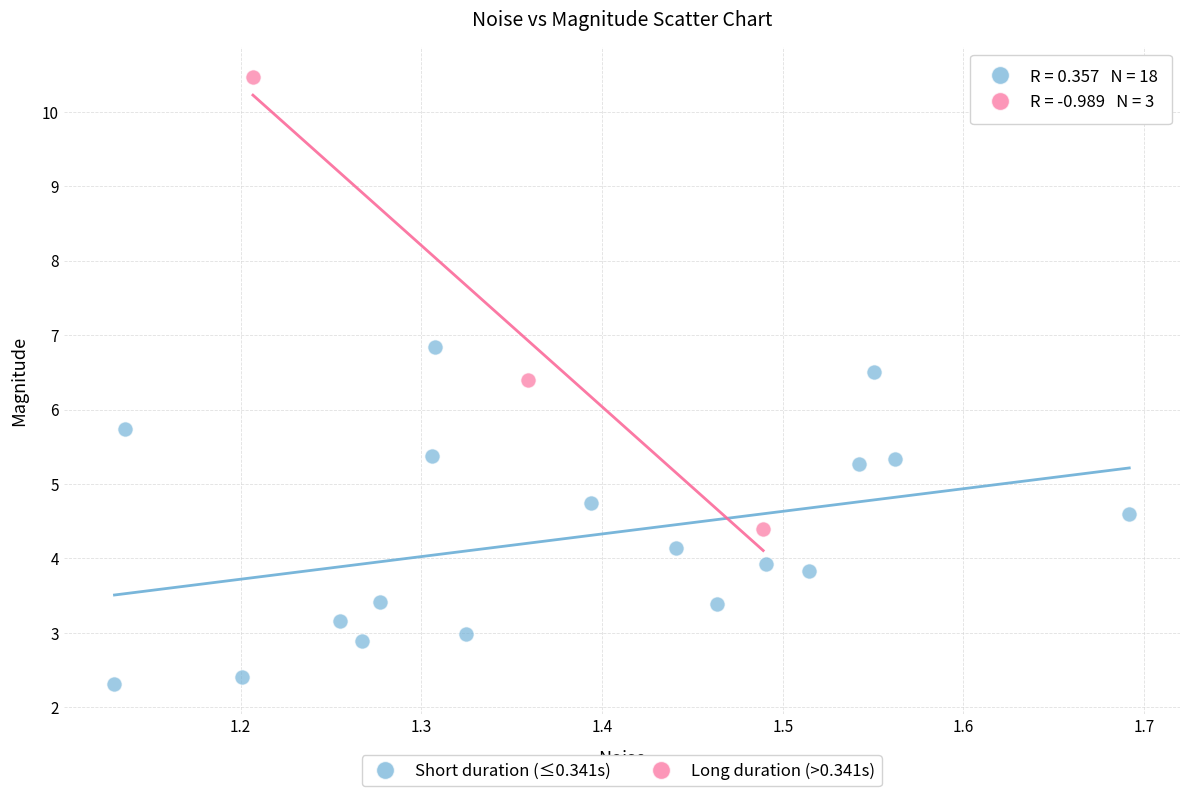

Which series contains the highest Y value?

Long duration (>0.341s)